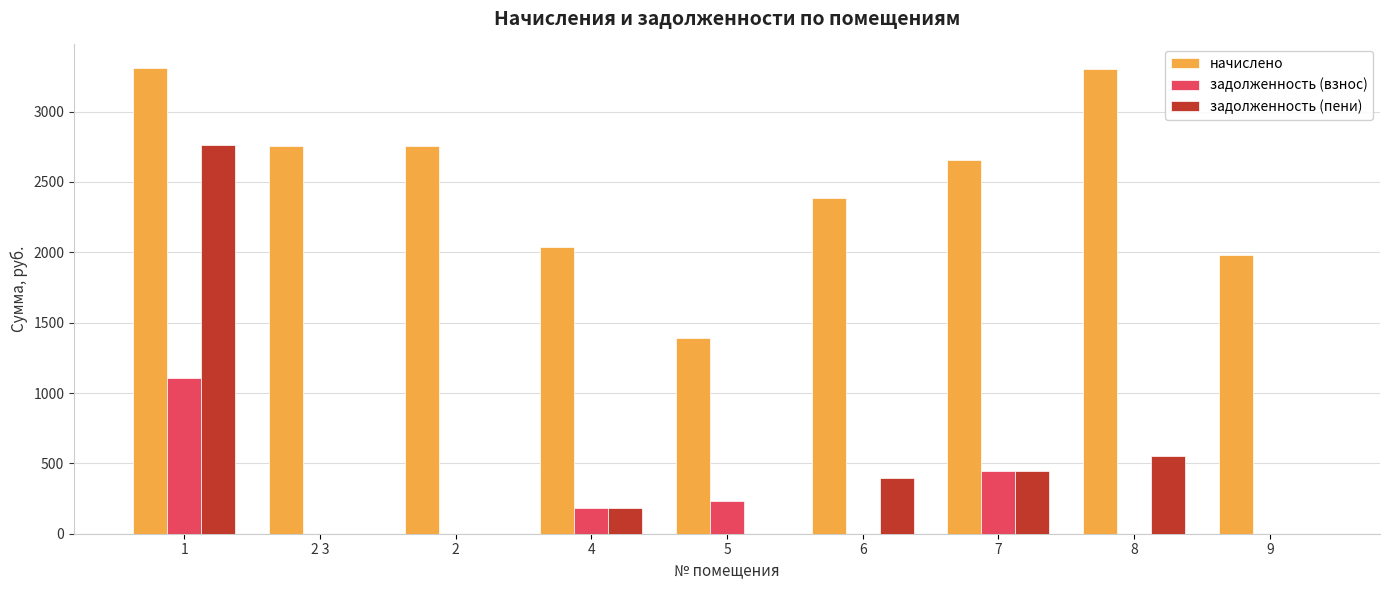

Count the number of data series in this chart.

3